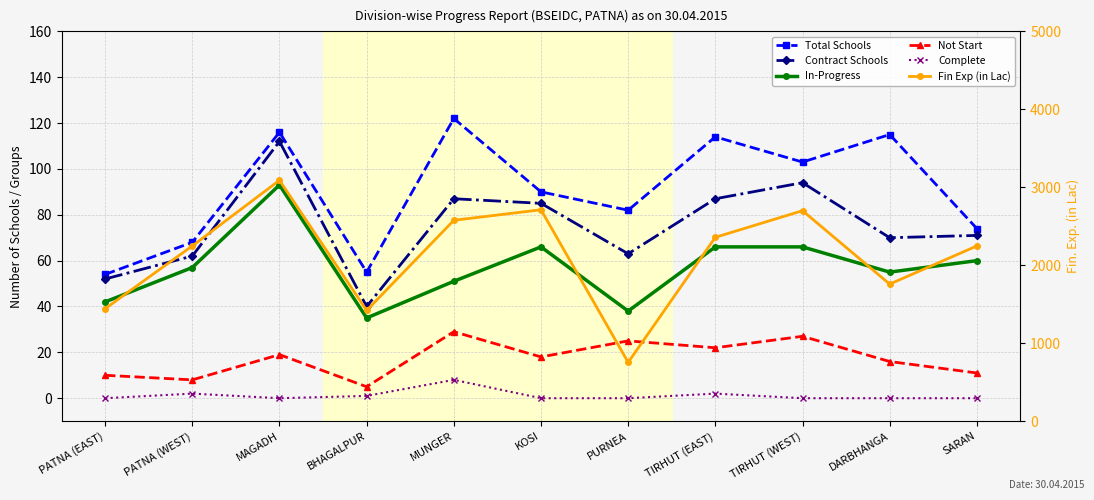

The Fin Exp (in Lac) series shows 4080.2 at MUNGER. True or false?

False